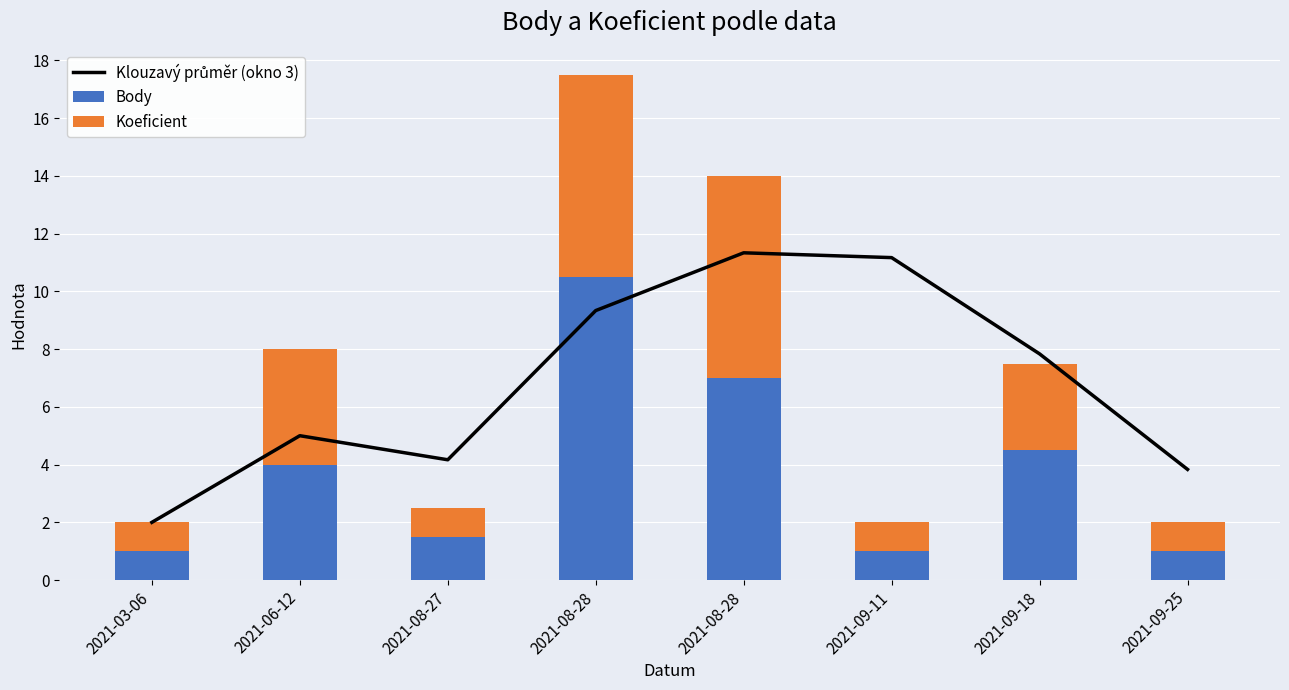

Reading left to right, list all the values displayed in this chart.

Klouzavý průměr (okno 3): 2.0	5.0	4.2	9.3	11.3	11.2	7.8	3.8
Body: 1.0	4.0	1.5	10.5	7.0	1.0	4.5	1.0
Koeficient: 1.0	4.0	1.0	7.0	7.0	1.0	3.0	1.0